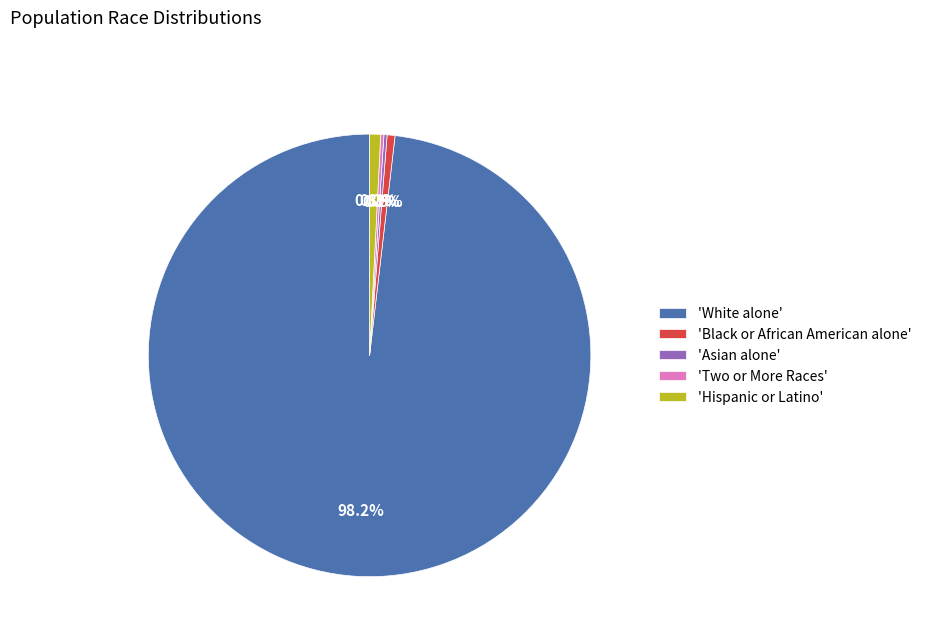

Does any single category account for the majority?

Yes